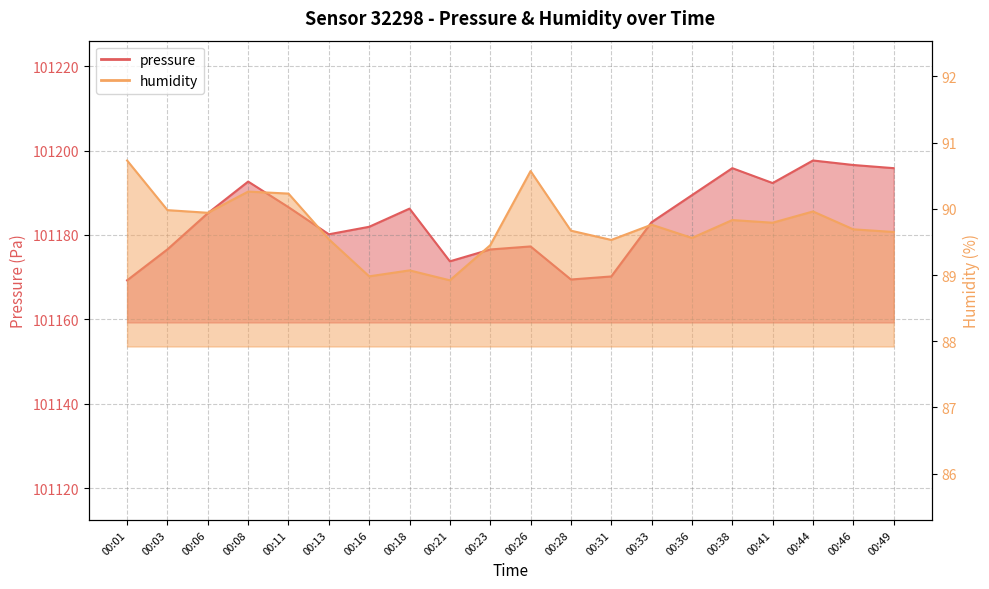

Which has a higher value, 00:13 or 00:08?

00:08